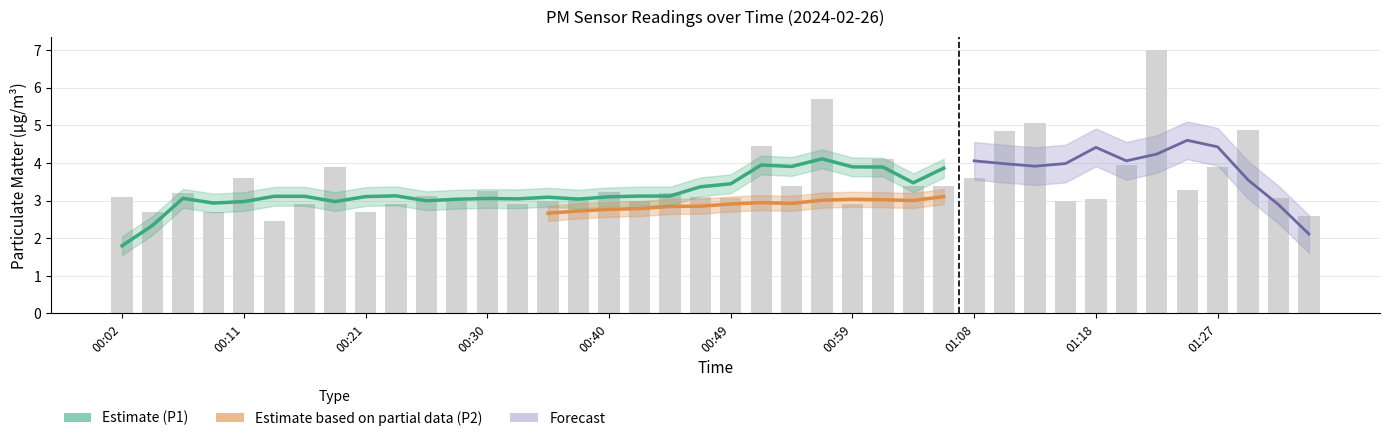

What is the sum of all values?

139.7